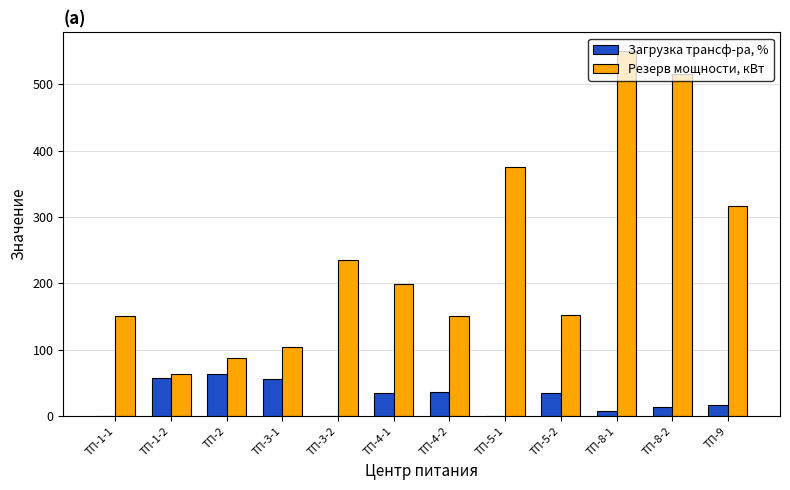

Which series changed the most between ТП-5-1 and ТП-9?

Резерв мощности, кВт